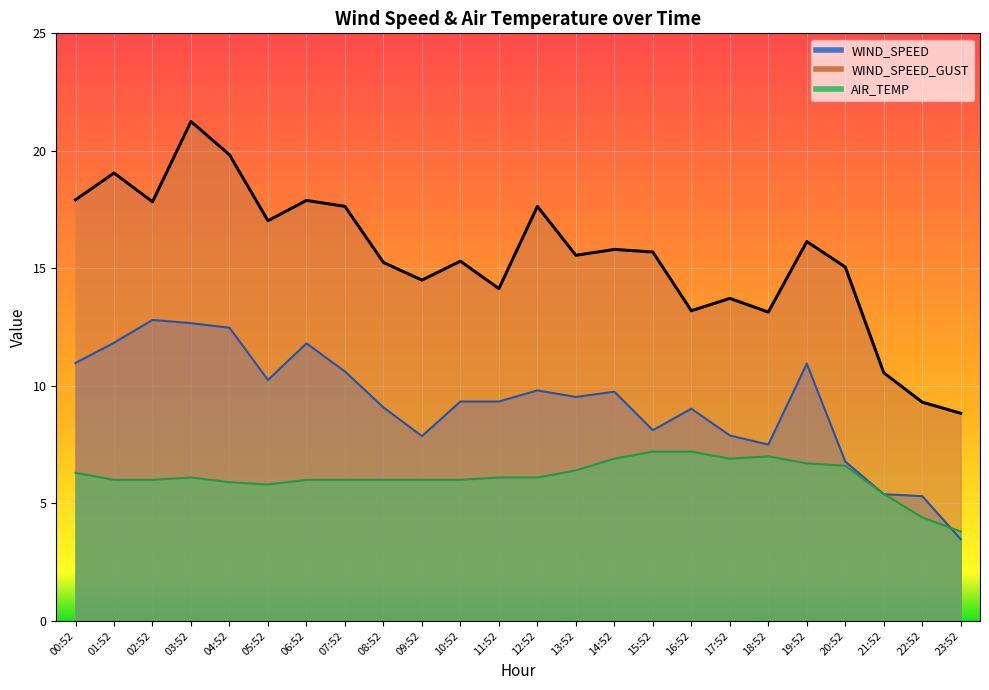

Does the chart display data point markers on the line(s)?

No